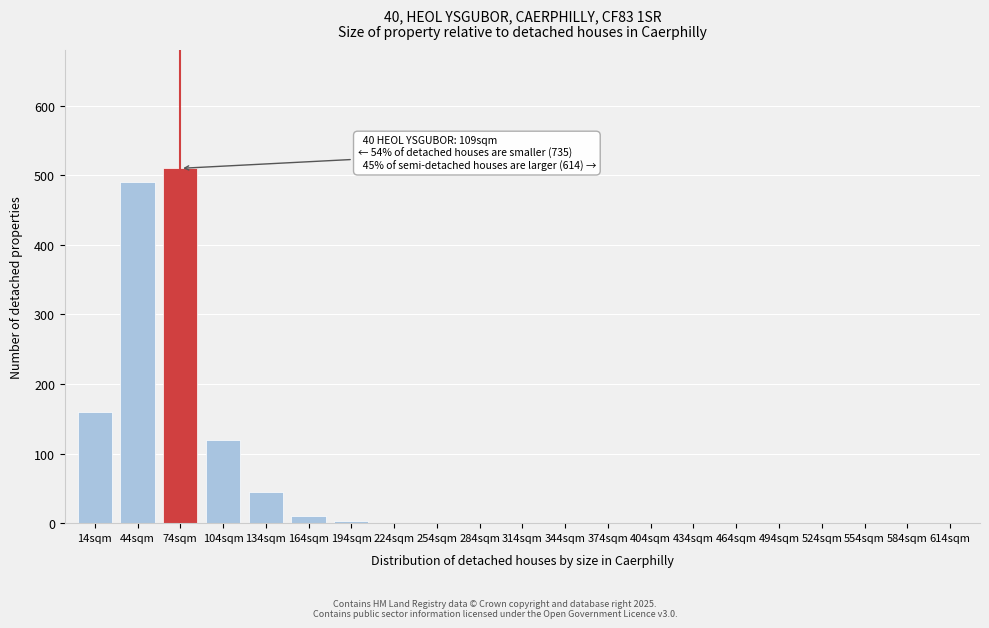

Reading left to right, transcribe all the data shown in this chart.

14sqm=160	44sqm=490	74sqm=510	104sqm=120	134sqm=45	164sqm=10	194sqm=3	224sqm=0	254sqm=0	284sqm=0	314sqm=0	344sqm=0	374sqm=0	404sqm=0	434sqm=0	464sqm=0	494sqm=0	524sqm=0	554sqm=0	584sqm=0	614sqm=0